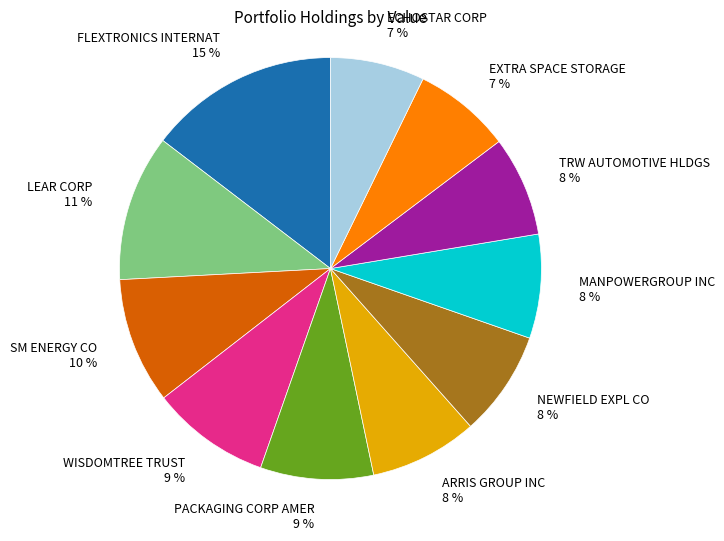

Is there any slice that represents more than half of the pie?

No